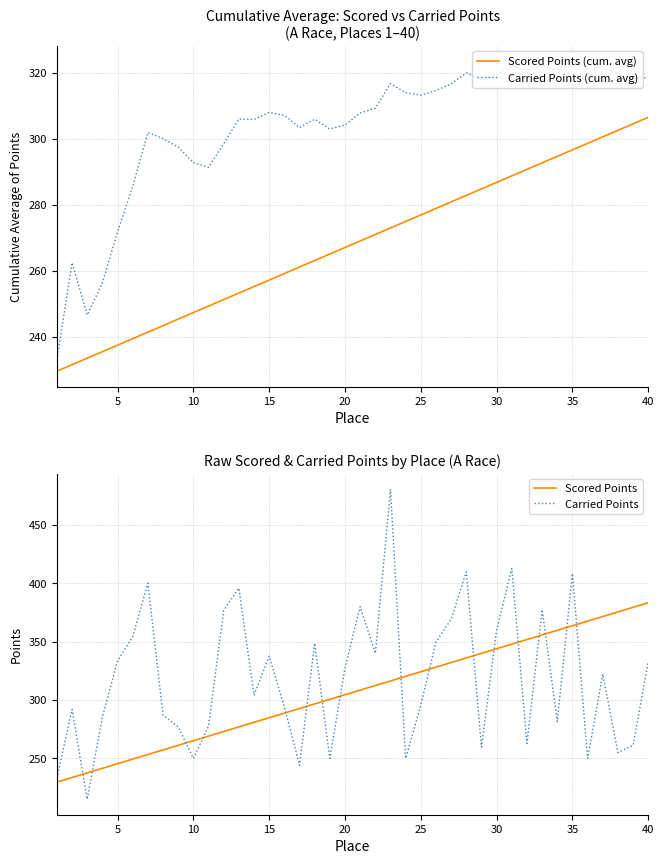

True or false: Carried Points and Carried Points (cum. avg) intersect in this chart.

True